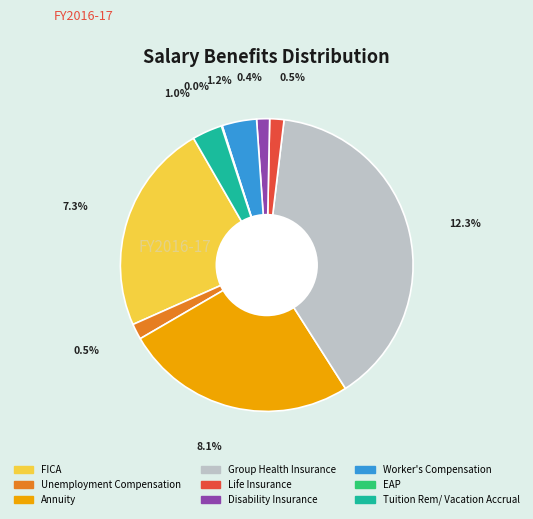

Which slice is the largest?

Group Health
Insurance